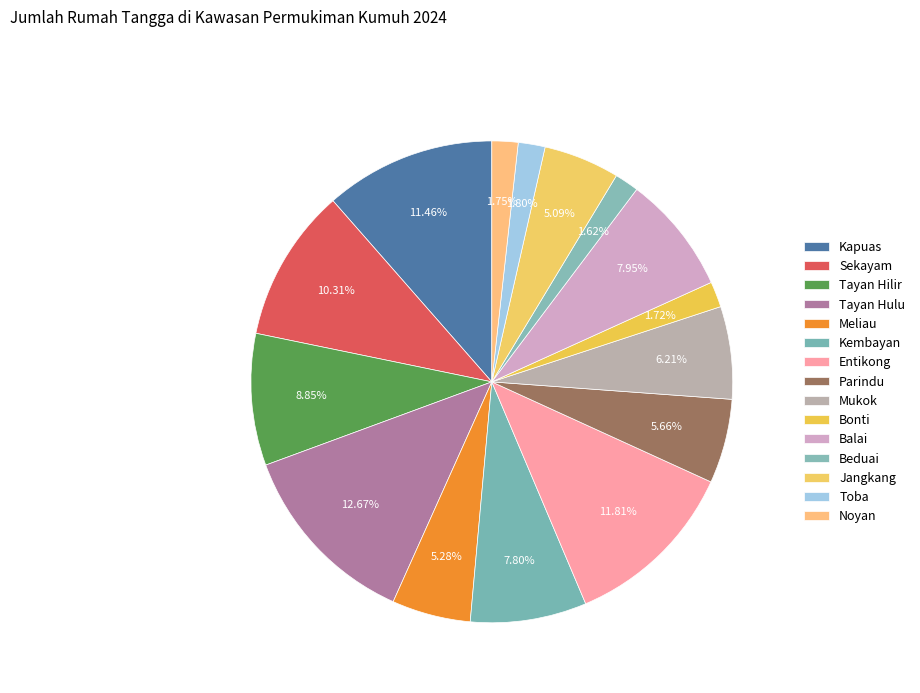

To the nearest percent, what portion does Meliau represent?

5%